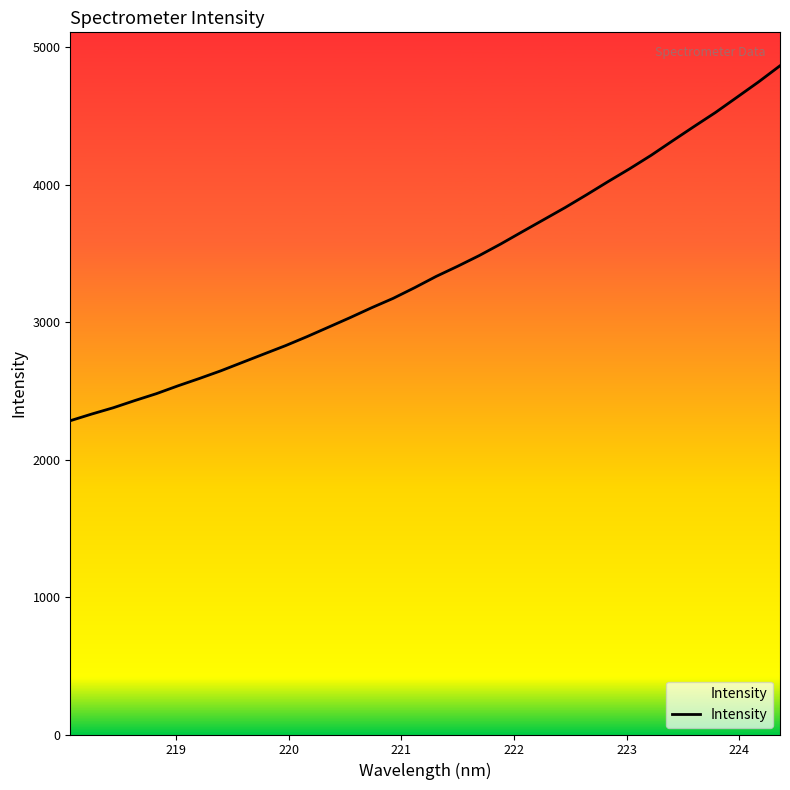

What is the sum of all values?

115266.1